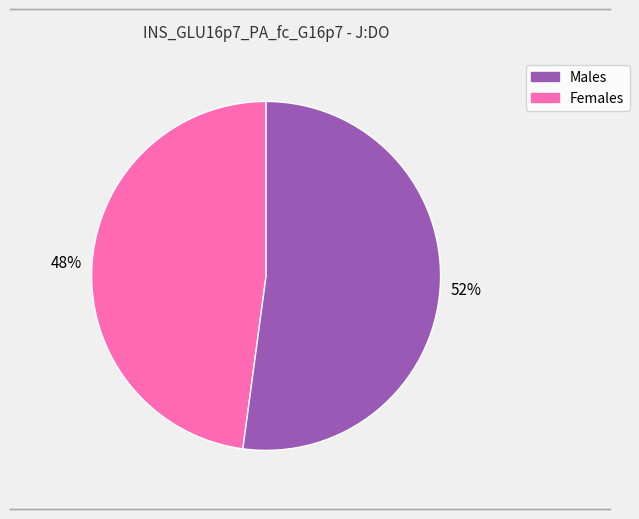

To the nearest percent, what is the average slice percentage?

50%